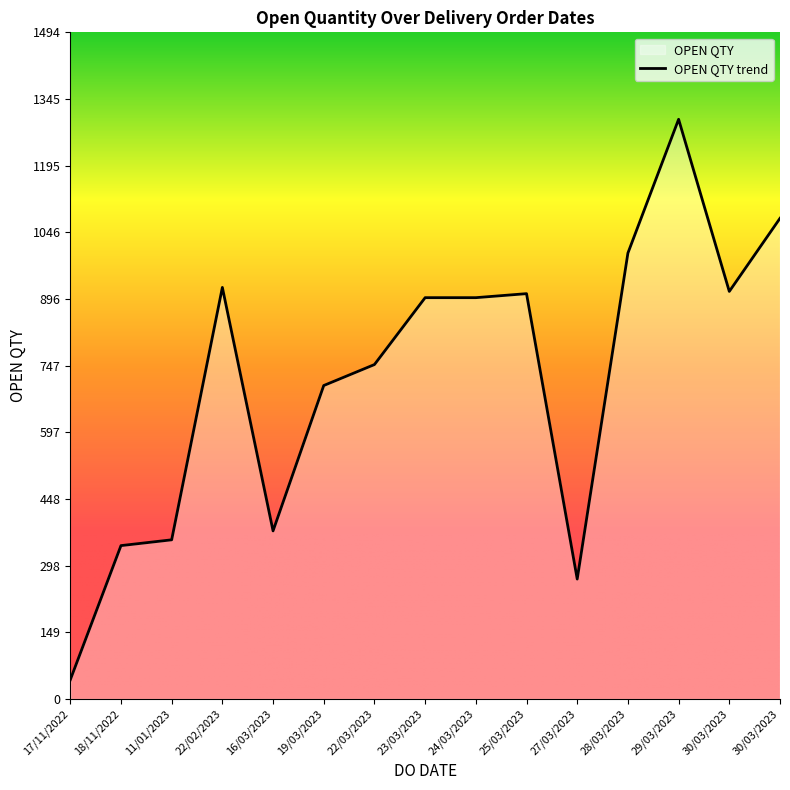

Reading left to right, extract all data points from this chart.

11/01/2023=357	16/03/2023=377	19/03/2023=703	22/03/2023=750	23/03/2023=900	24/03/2023=900	25/03/2023=909	30/03/2023=914	17/11/2022=43	18/11/2022=344	30/03/2023=1078	27/03/2023=269	29/03/2023=1300	22/02/2023=923	28/03/2023=1000